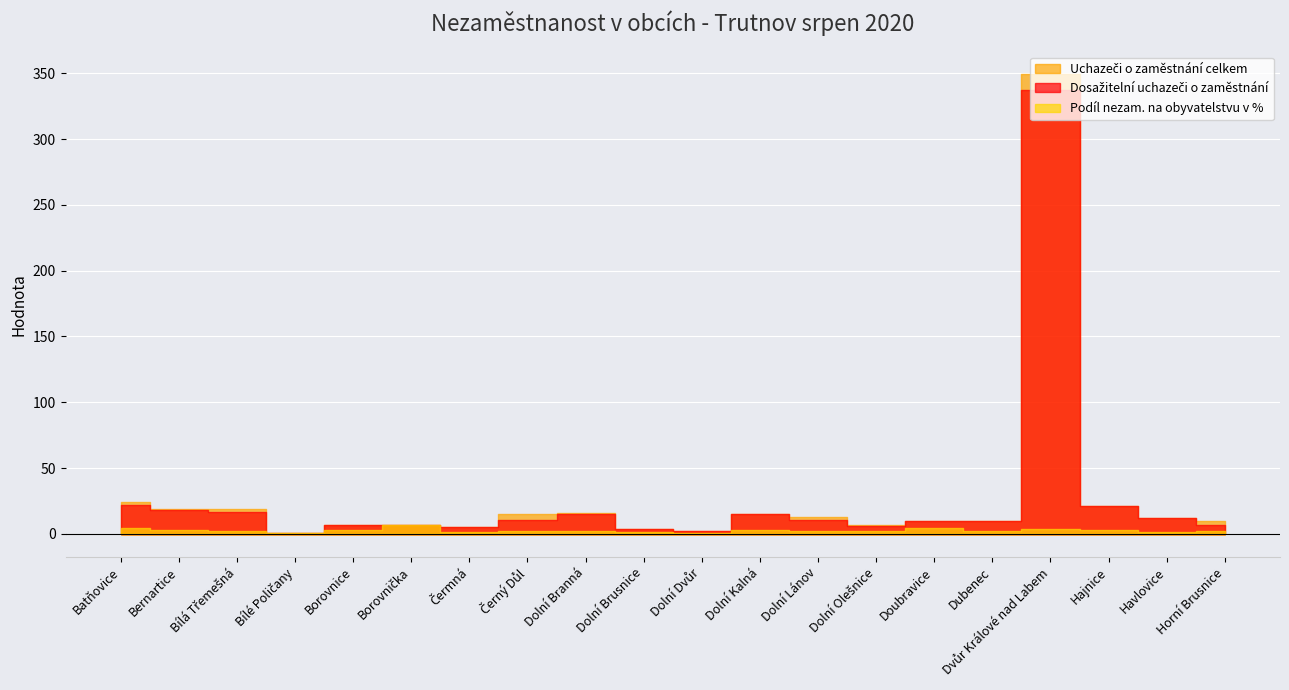

What are all the series names shown in the legend?

Uchazeči o zaměstnání celkem, Dosažitelní uchazeči o zaměstnání, Podíl nezam. na obyvatelstvu v %